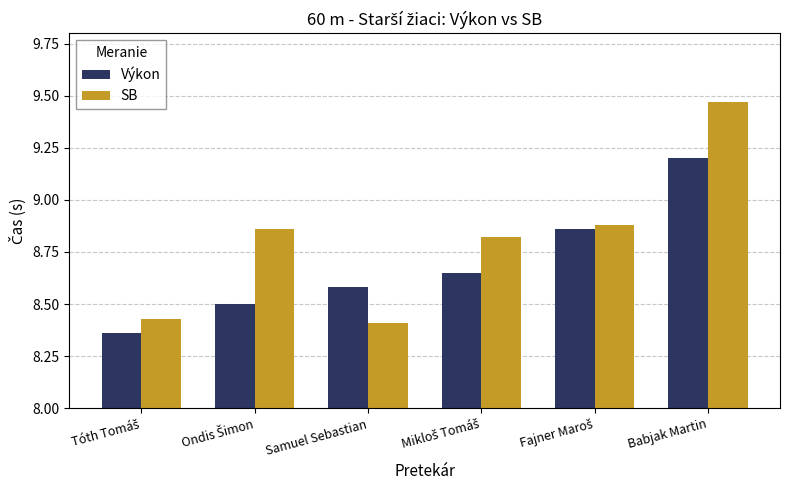

Which category has the highest value in the SB series?

Babjak Martin